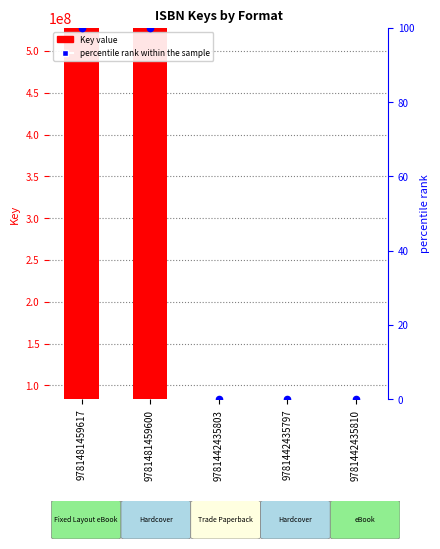

What are all the series names shown in the legend?

Key value, percentile rank